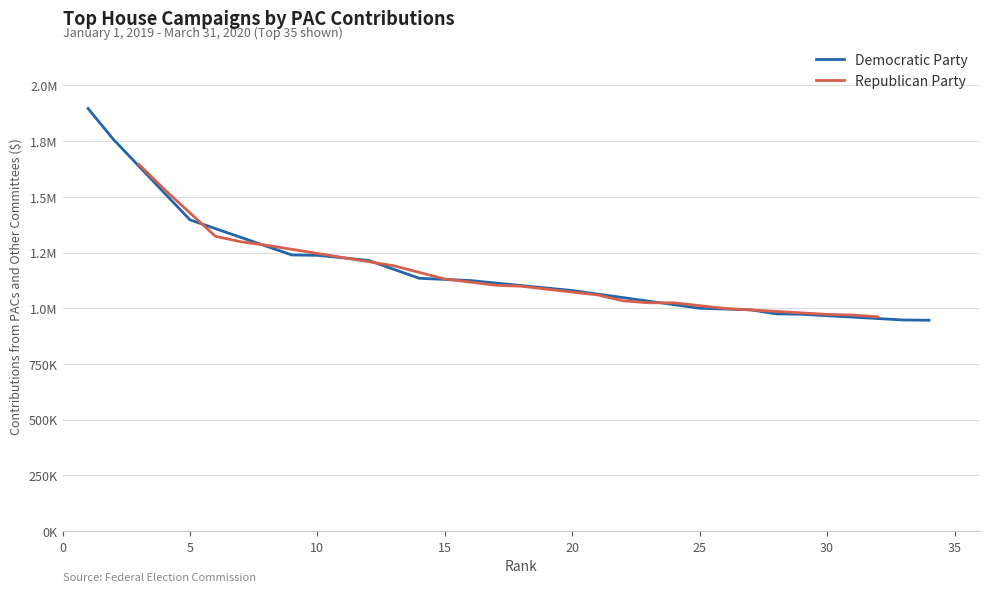

Does the chart have visible grid lines?

Yes